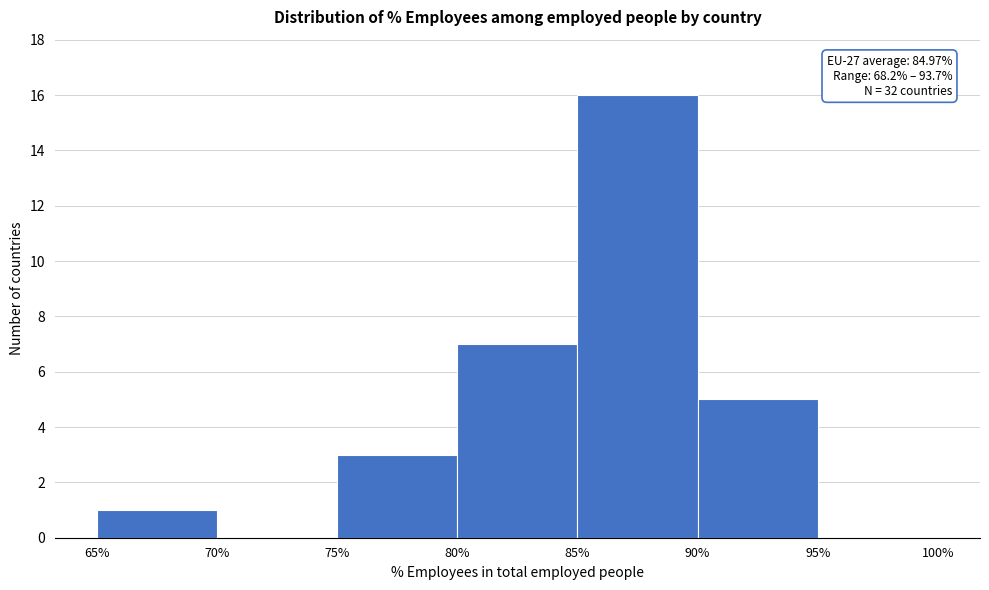

Which range on the x-axis has the tallest bar?

85% to 90%